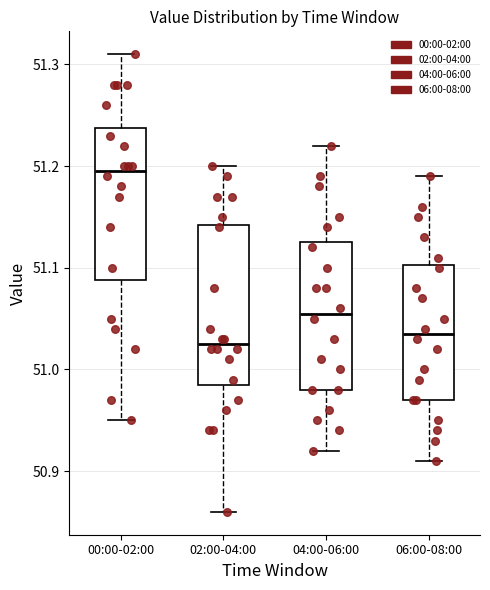

Where does the upper whisker of the box for 06:00-08:00 end on the y-axis? The values are not printed on the chart, so give them approximately, as read against the axis.

51.19